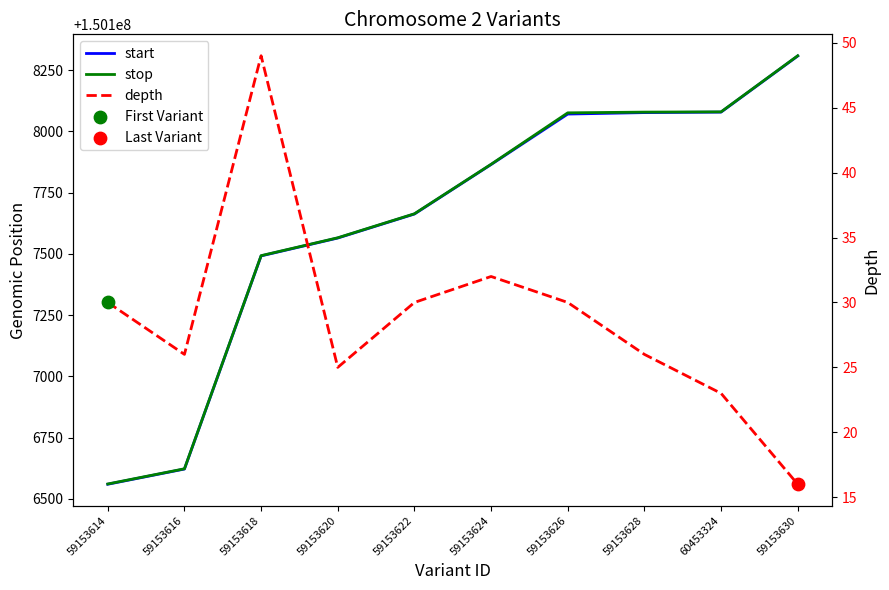

Which series has the widest spread of Y values?

start